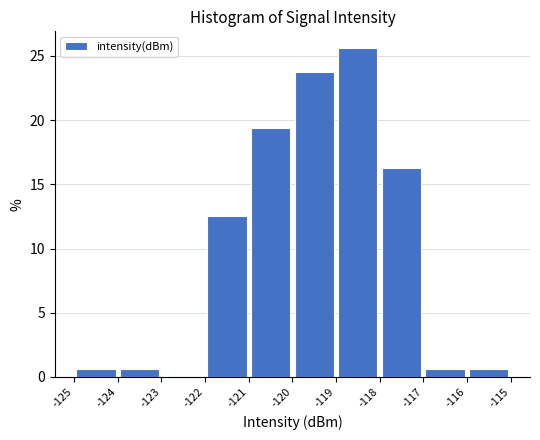

Which range on the x-axis has the tallest bar?

-119 to -118